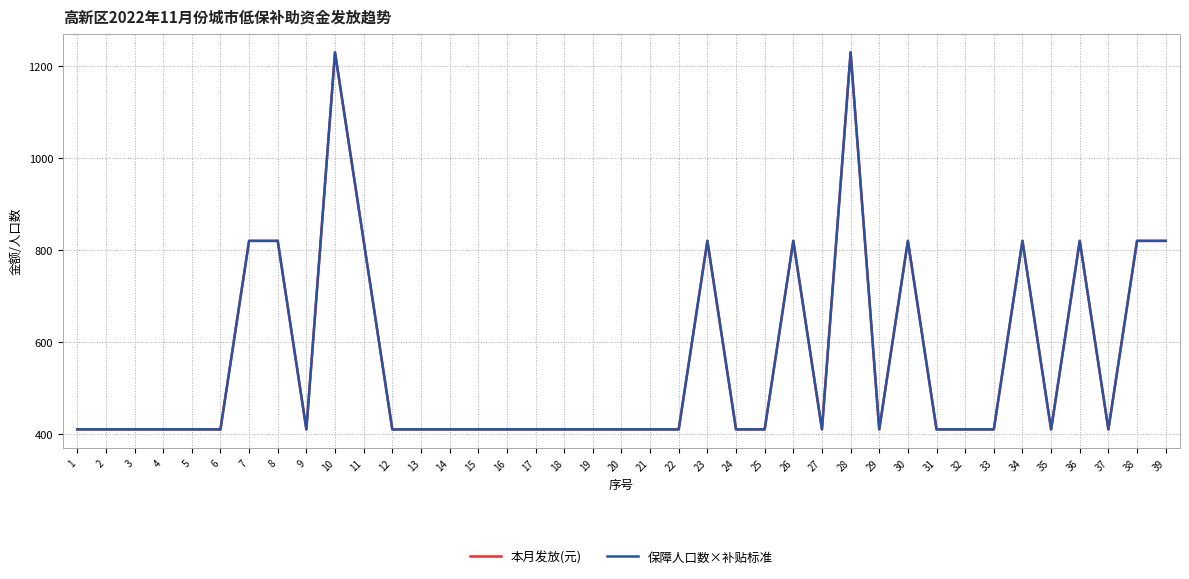

Rank the categories by 保障人口数×补贴标准 value from lowest to highest.

1, 2, 3, 4, 5, 6, 9, 12, 13, 14, 15, 16, 17, 18, 19, 20, 21, 22, 24, 25, 27, 29, 31, 32, 33, 35, 37, 7, 8, 11, 23, 26, 30, 34, 36, 38, 39, 10, 28